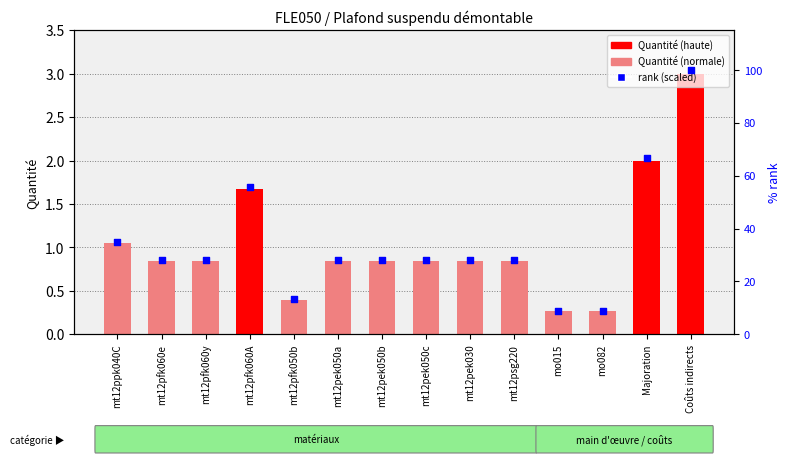

Which series contains the lowest Y value?

Quantité